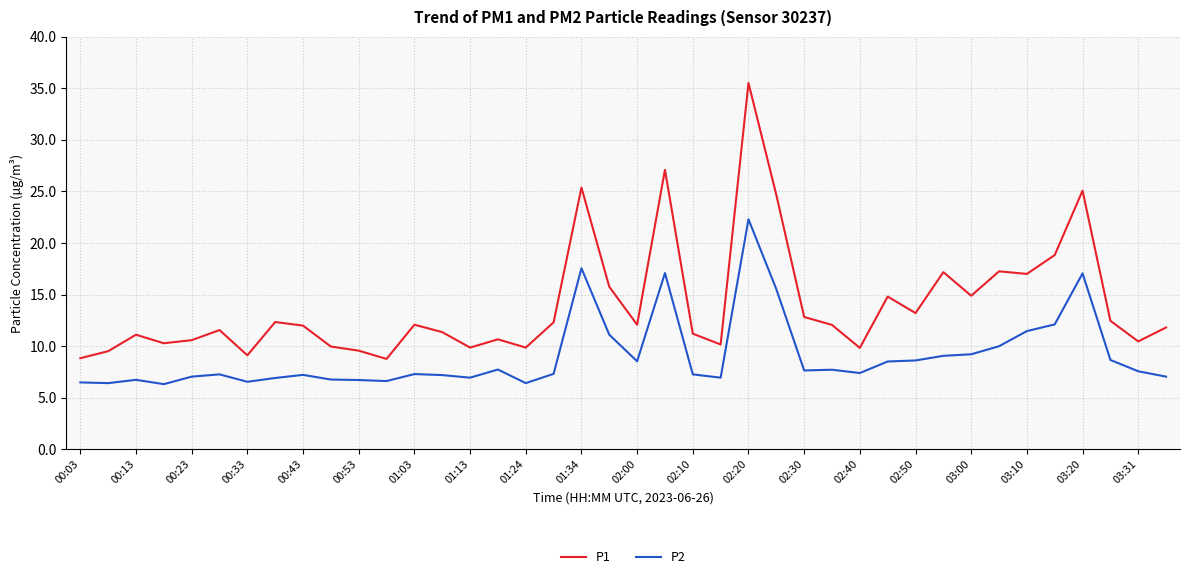

Rank the series by their maximum value, from lowest to highest.

P2, P1